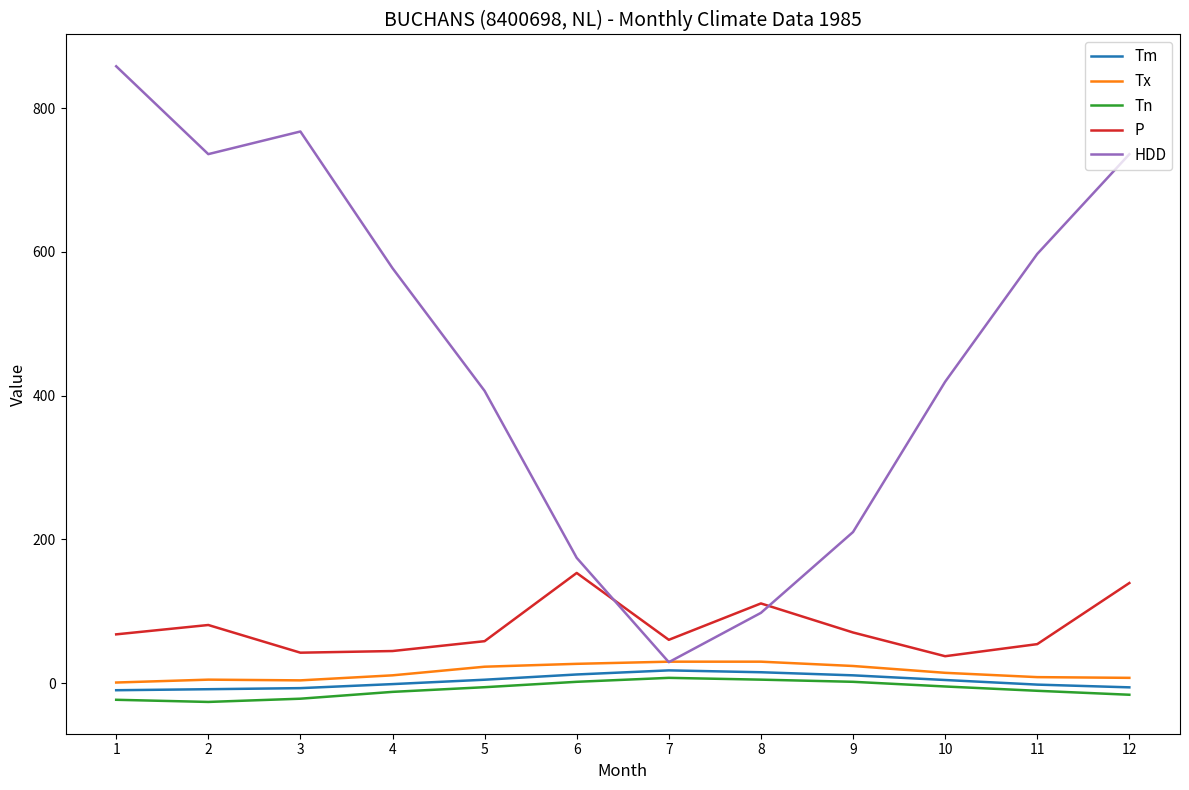

The value of P at 8 is 46.7. True or false?

False